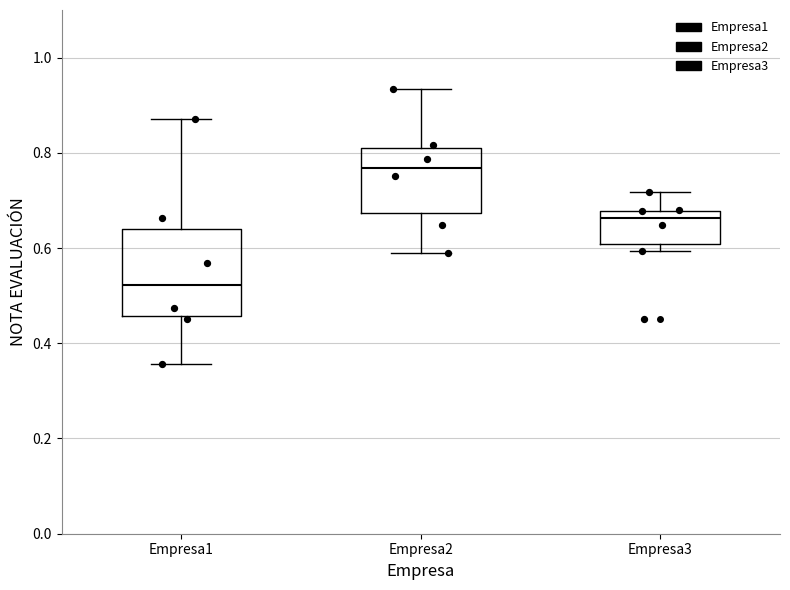

Reading left to right, transcribe this box plot: for each box, give where its median line is, the range the box spans, and where its two whiskers end, as read against the y-axis. The values are not printed on the chart, so give them approximately, as read against the axis.

Empresa1: median 0.52, box 0.46 to 0.64, whiskers 0.36 to 0.88
Empresa2: median 0.76, box 0.68 to 0.80, whiskers 0.58 to 0.94
Empresa3: median 0.66, box 0.60 to 0.68, whiskers 0.60 (just below the box's lower edge) to 0.72